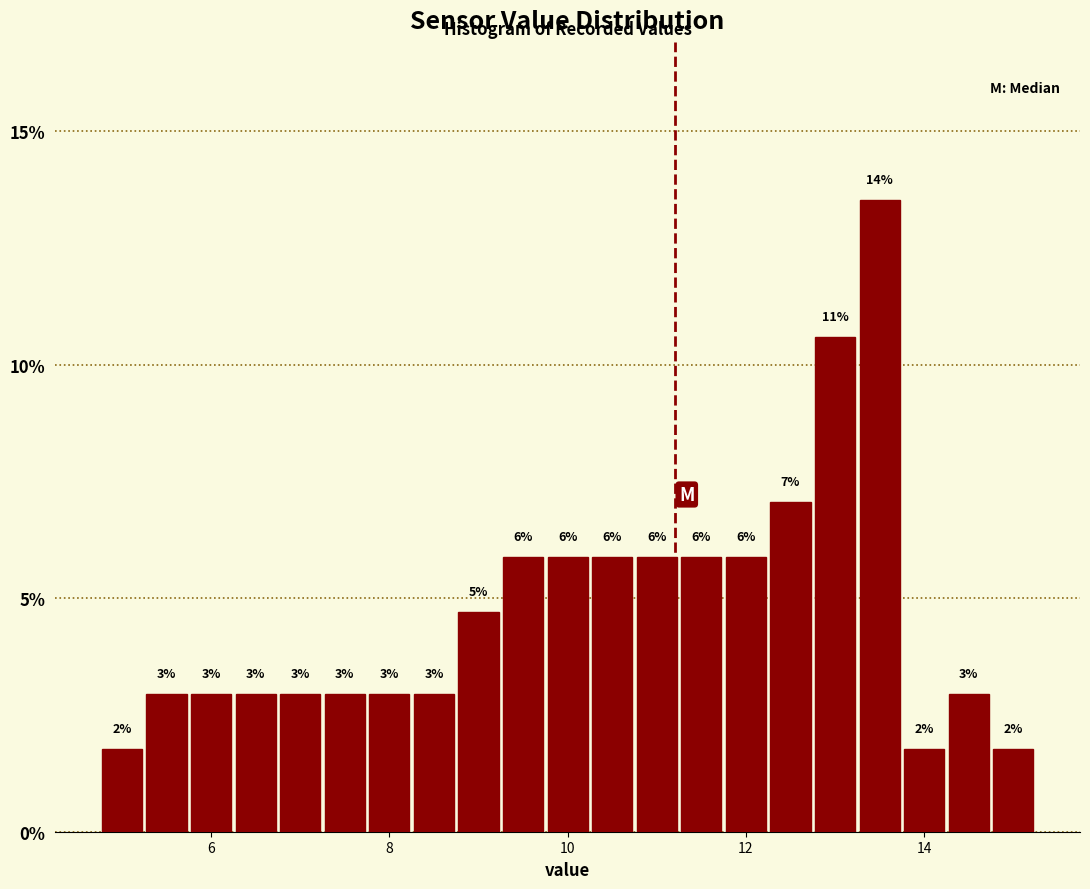

Around what value on the x-axis is the tallest bar? Give the approximate position of its centre, as read against the axis.

13.6